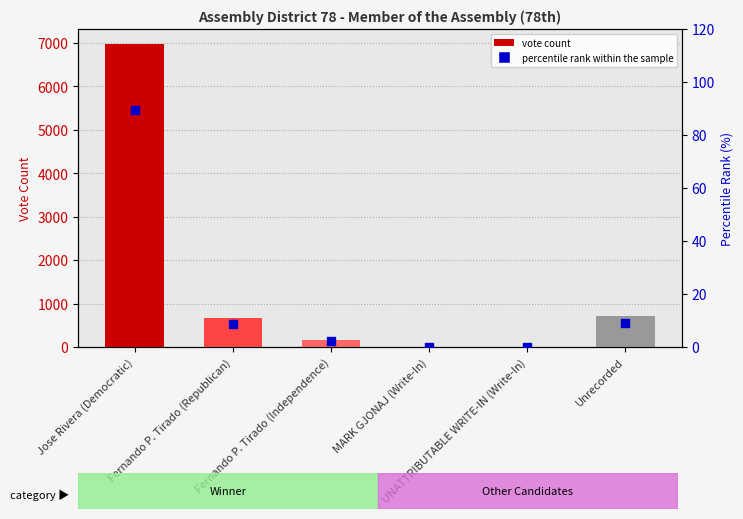

Which has a higher value, UNATTRIBUTABLE WRITE-IN (Write-In) or Jose Rivera (Democratic)?

Jose Rivera (Democratic)